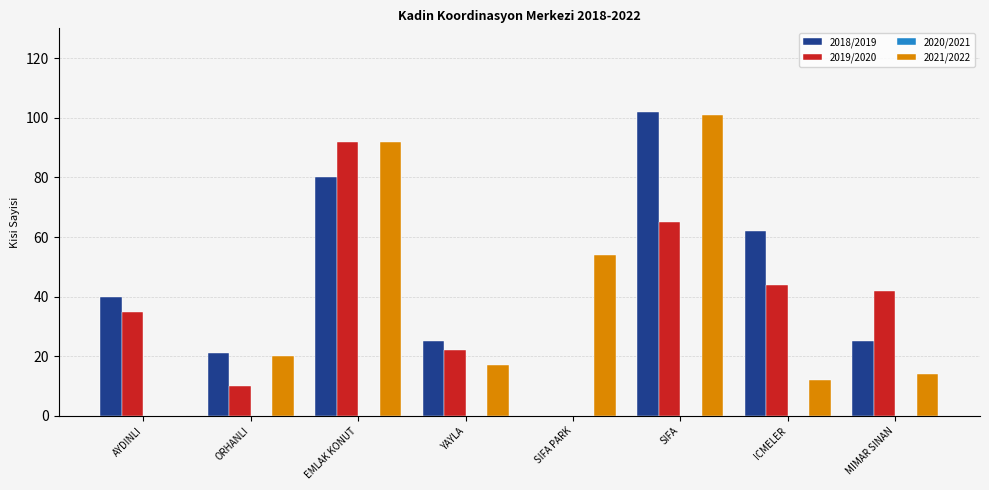

Are the bars grouped side by side (vs. stacked)?

Yes